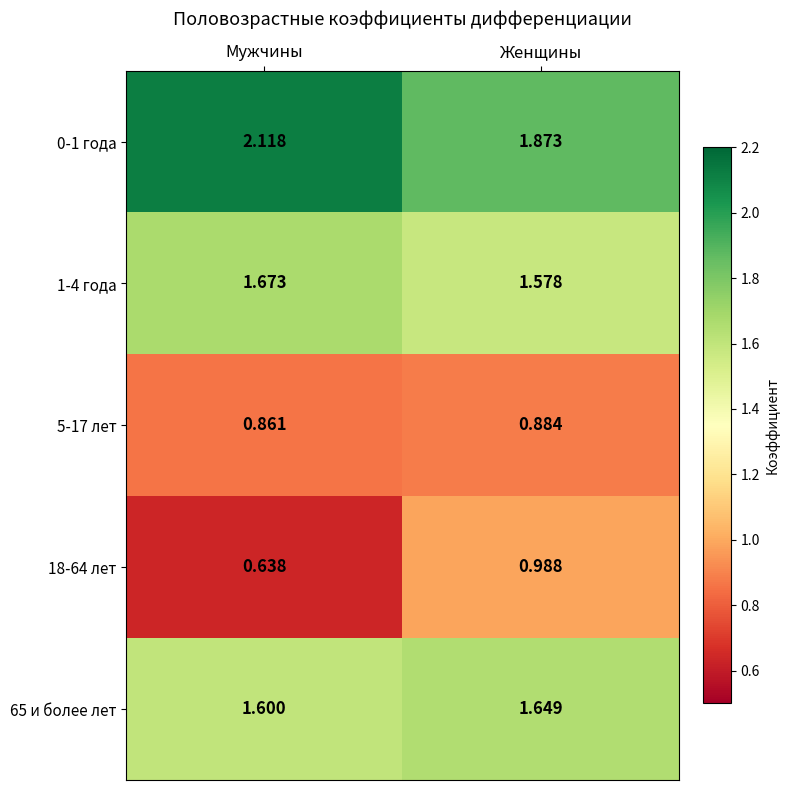

Is the value of 65 и более лет at Женщины greater than the value of 18-64 лет at Женщины?

Yes